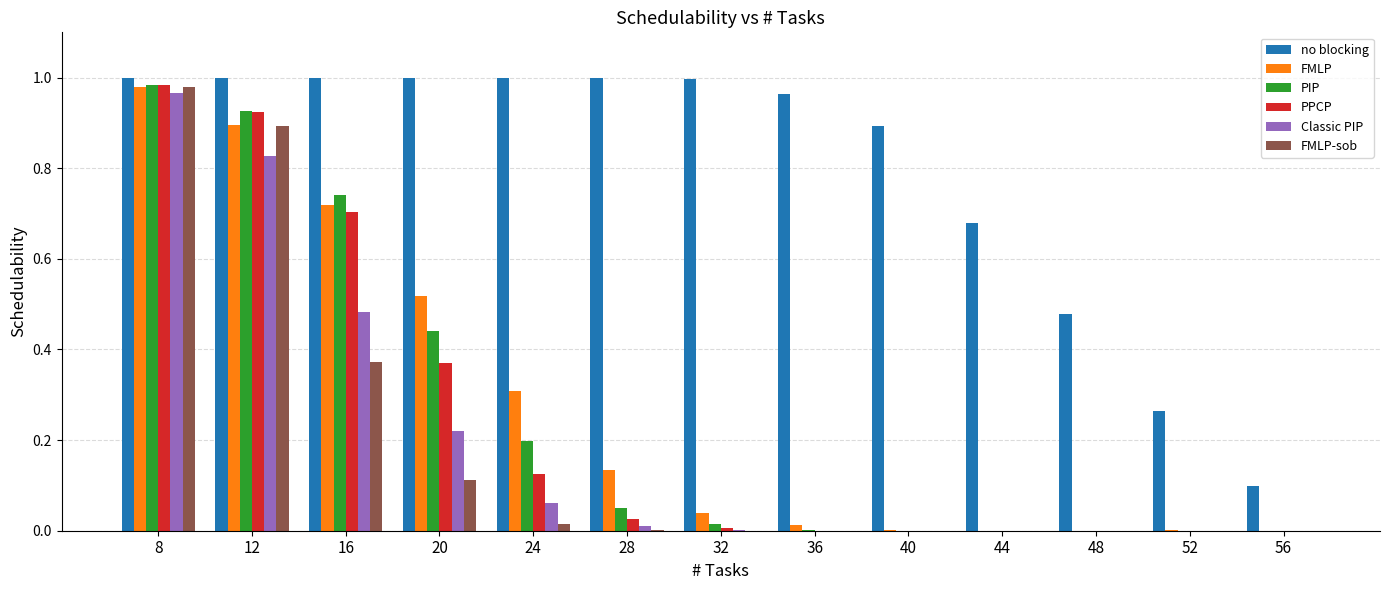

Which series has the largest total across all categories?

no blocking